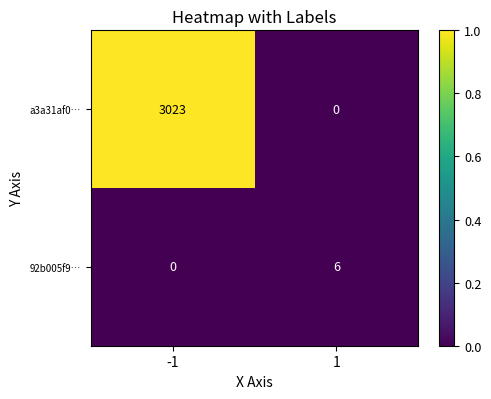

How many distinct data groups are displayed?

2